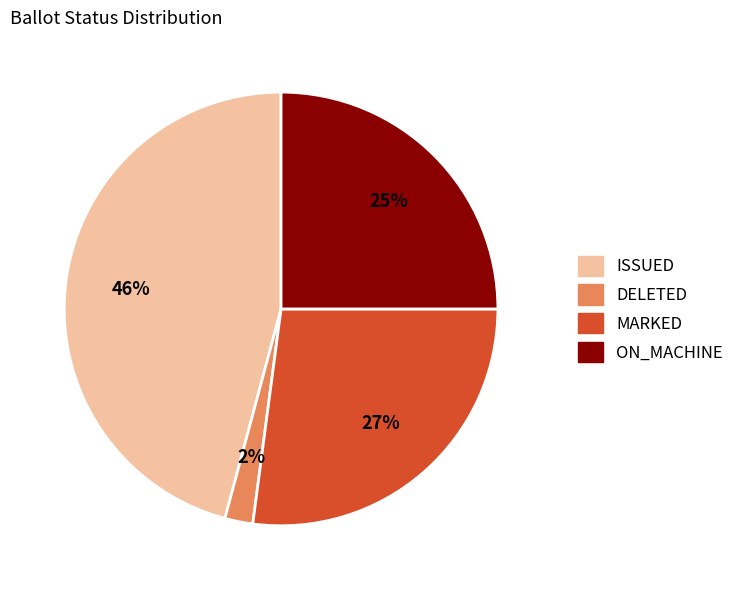

The ISSUED slice represents 46% of the pie. True or false?

True